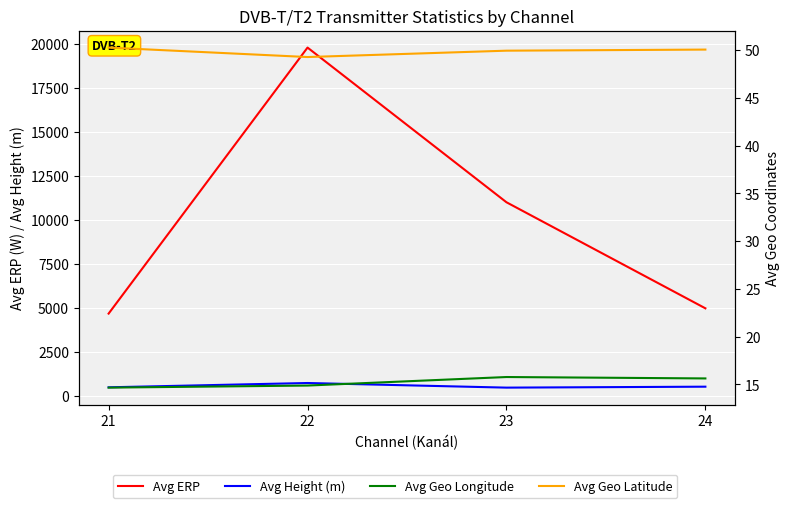

True or false: Avg Geo Longitude and Avg Geo Latitude cross at least once.

False